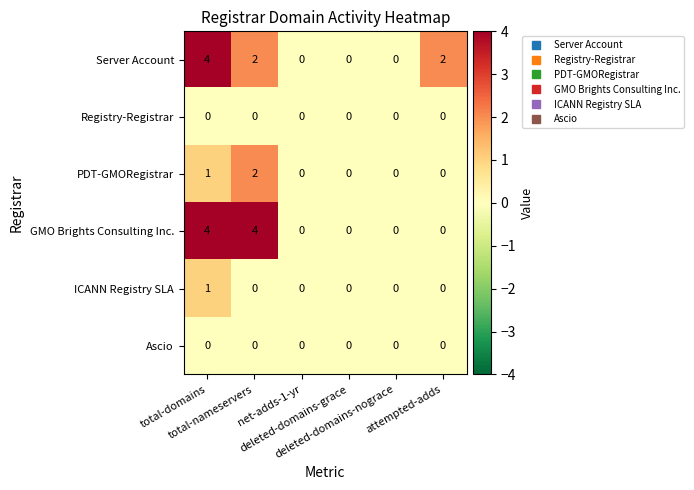

What is the highest value of the GMO Brights Consulting Inc. series?

4